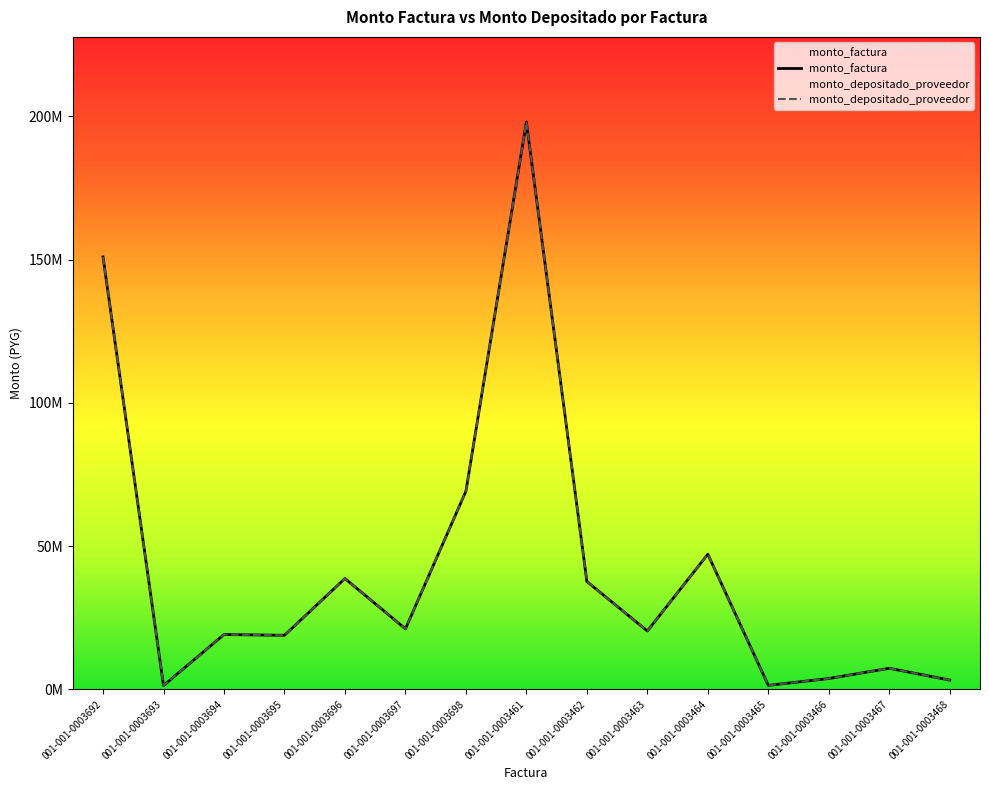

True or false: monto_factura has a value of 198060240 at 001-001-0003461.

True